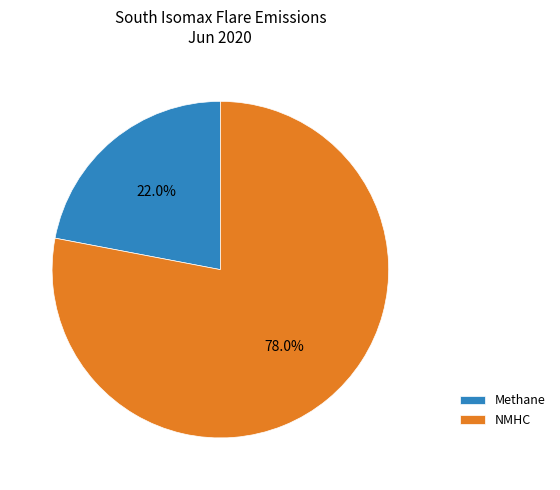

Does any single category account for the majority?

Yes